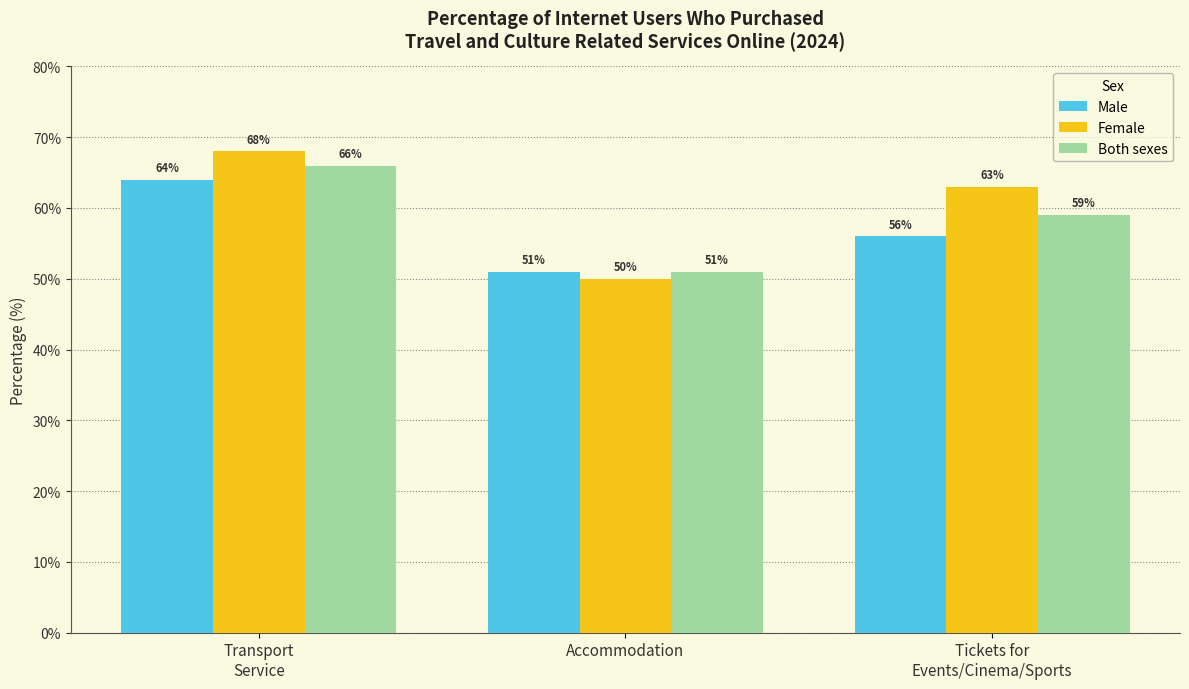

What is the minimum value for Both sexes?

51